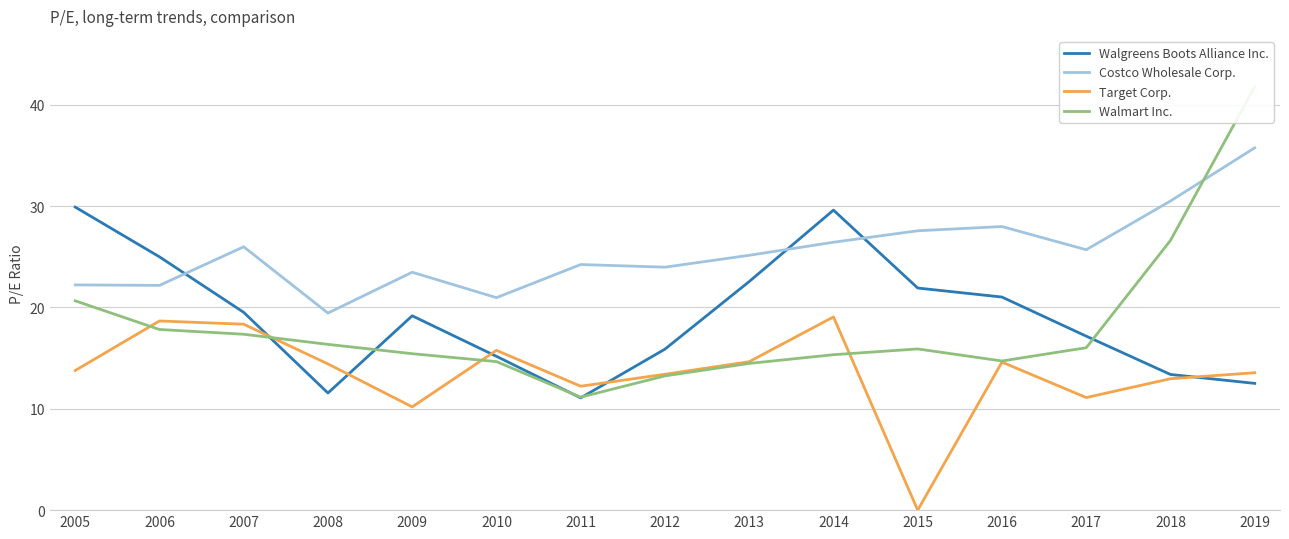

List the series in order of their peak value, lowest first.

Target Corp., Walgreens Boots Alliance Inc., Costco Wholesale Corp., Walmart Inc.